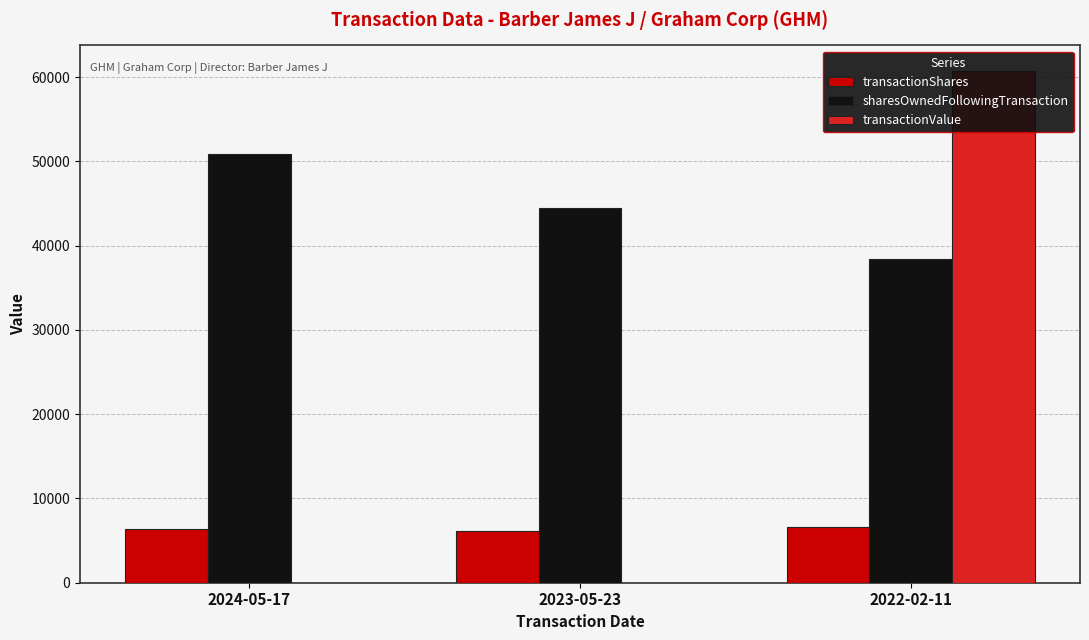

What position from the left is 2024-05-17?

1